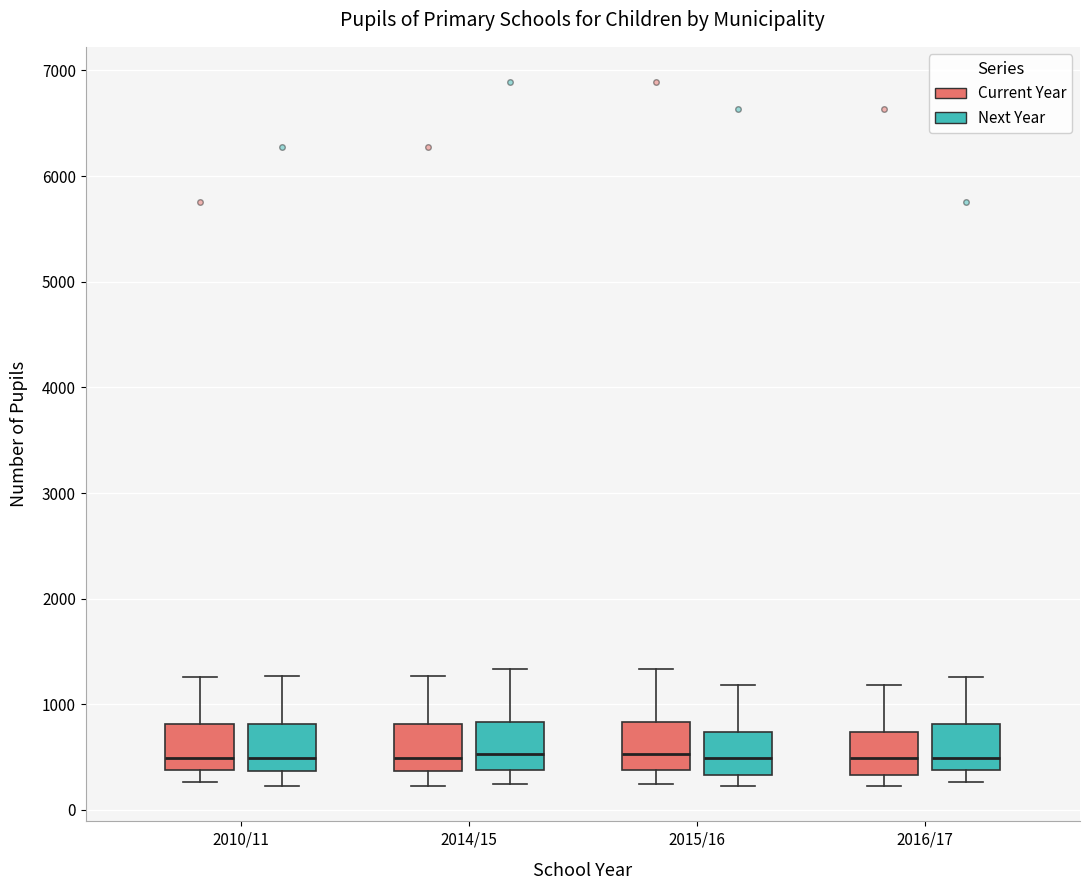

Where does the lower whisker of the box for 2015/16 (Current Year) end on the y-axis? The values are not printed on the chart, so give them approximately, as read against the axis.

200